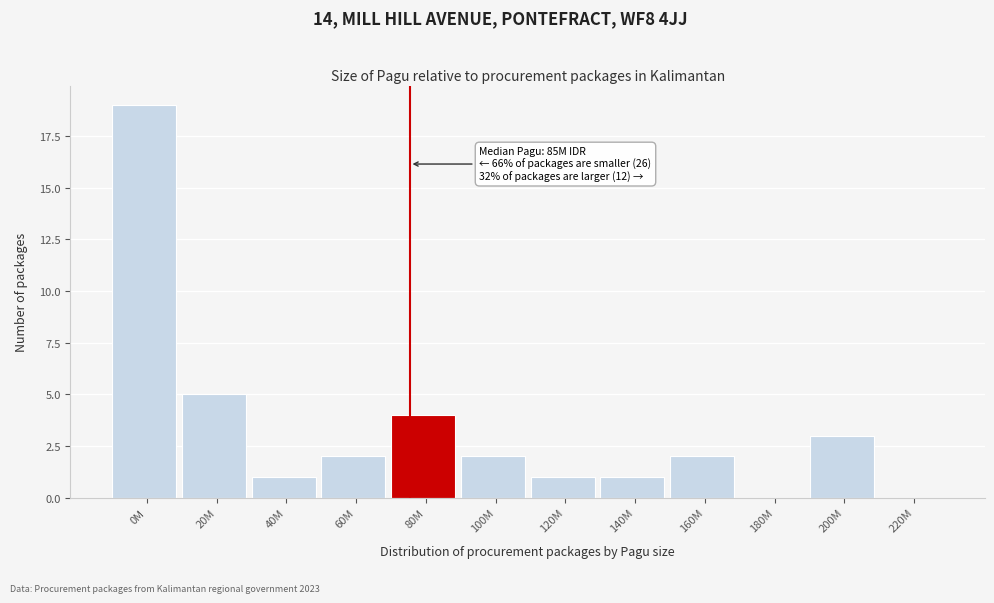

Reading left to right, extract all data points from this chart.

0M=19	20M=5	40M=1	60M=2	80M=4	100M=2	120M=1	140M=1	160M=2	180M=0	200M=3	220M=0